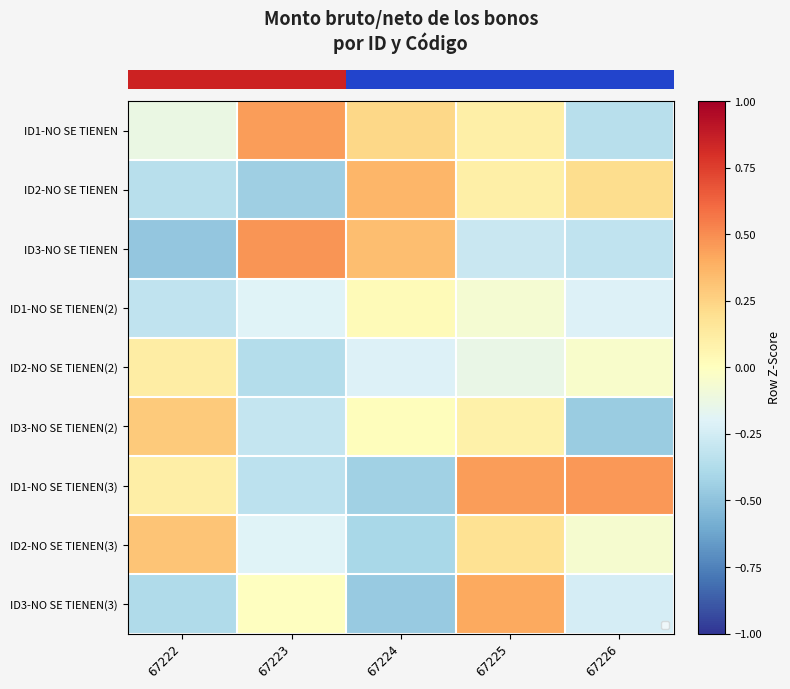

What is the spread (max minus min) of values at 67223?

0.9